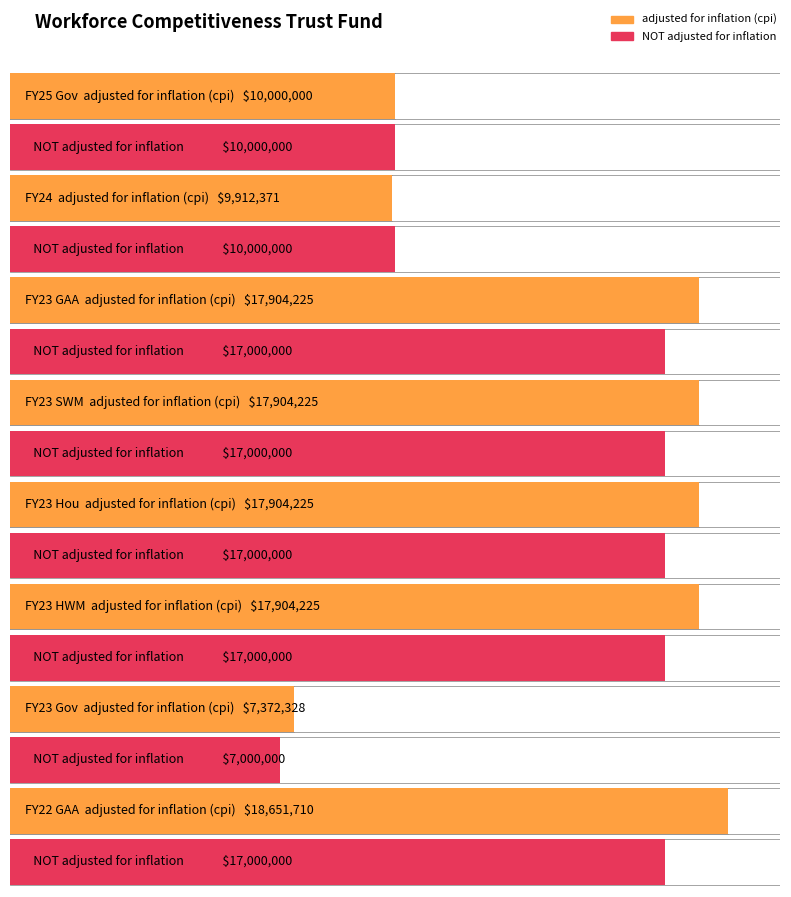

What is the difference between the highest and lowest values at FY24?

87629